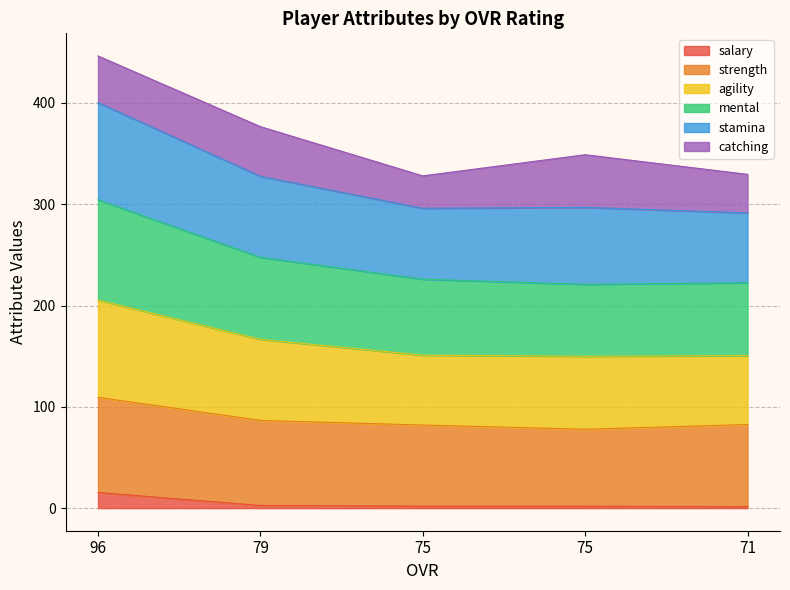

Which has a higher value, 96 or 71?

96